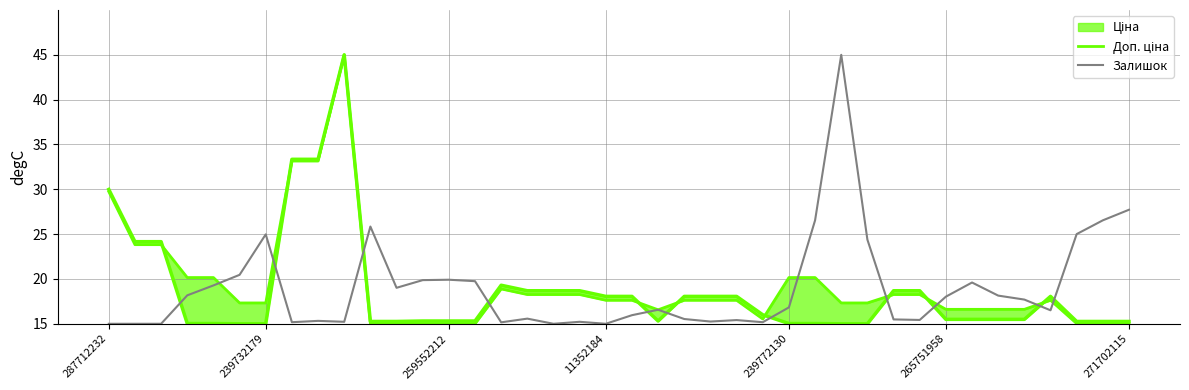

What is the lowest value of the Залишок series?

15.0